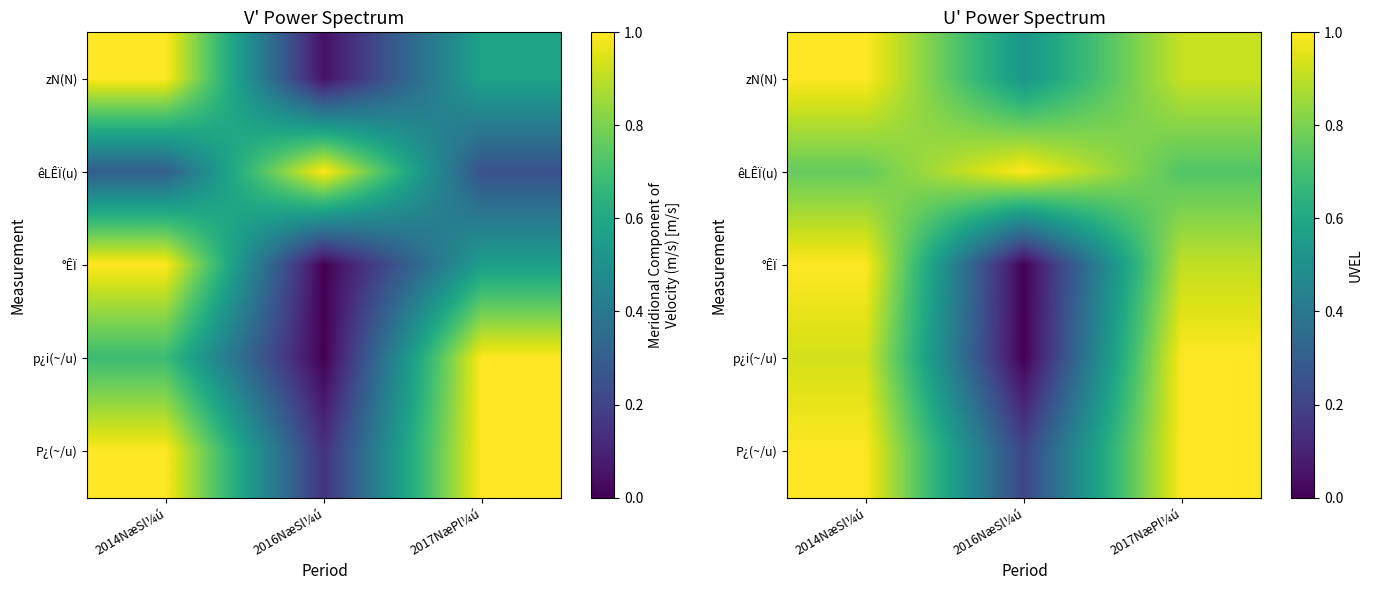

Where is zN(N) nearest to the value 0?

2016NæSl¼ú